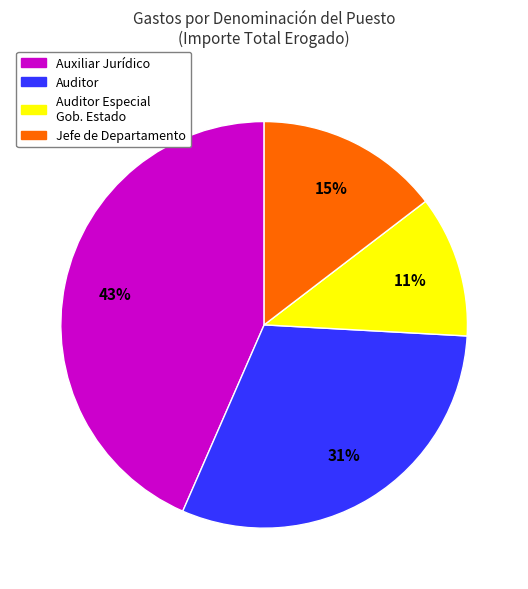

Is Auditor Especial Gob. Estado the majority of the pie?

No